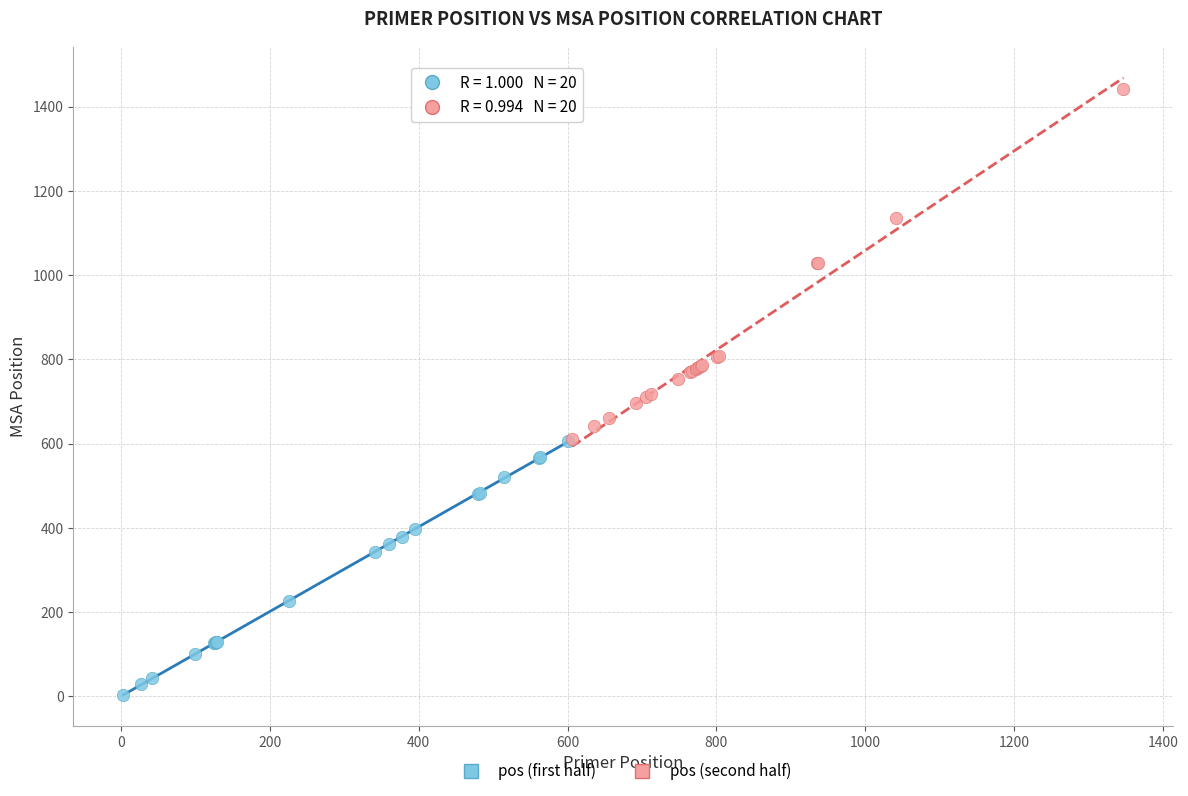

What are all the series names shown in the legend?

pos (first half), pos (second half)